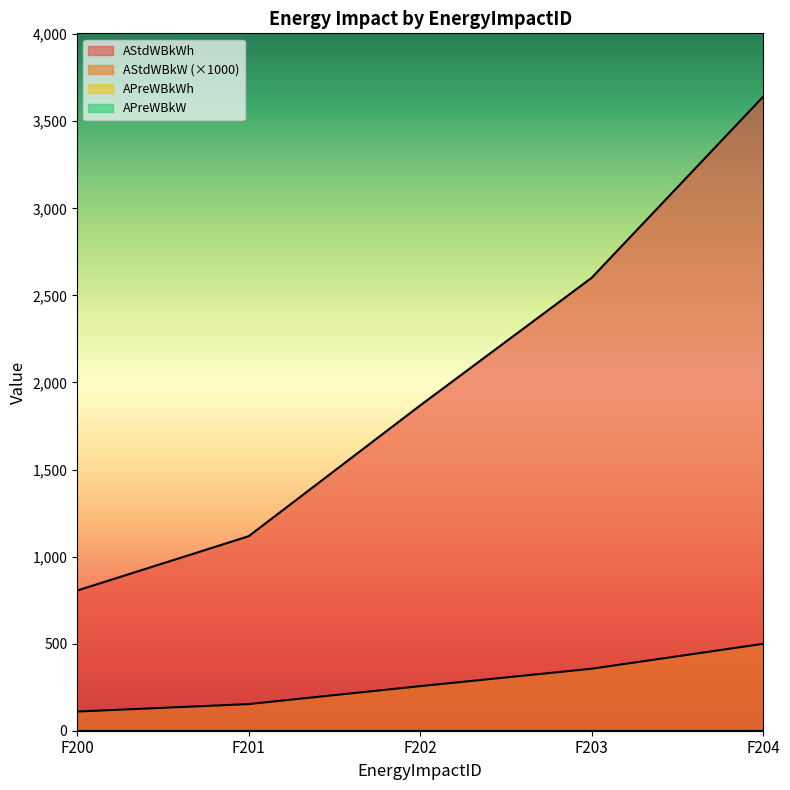

What is the value of the AStdWBkW point at the 2nd from the left?

153